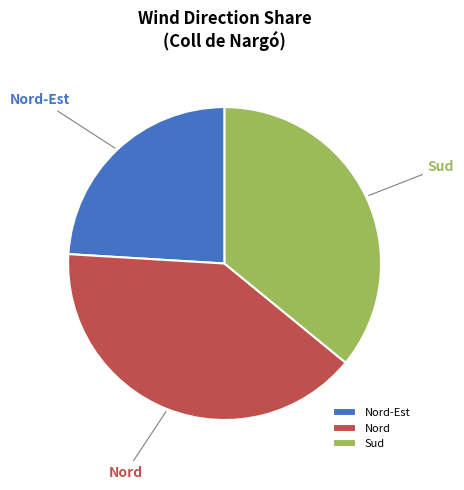

Combined, do Sud and Nord account for over 50%?

Yes